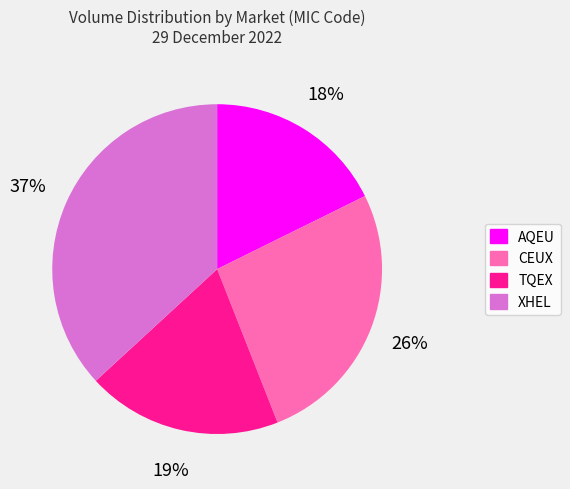

Rank the categories by value from lowest to highest.

AQEU, TQEX, CEUX, XHEL